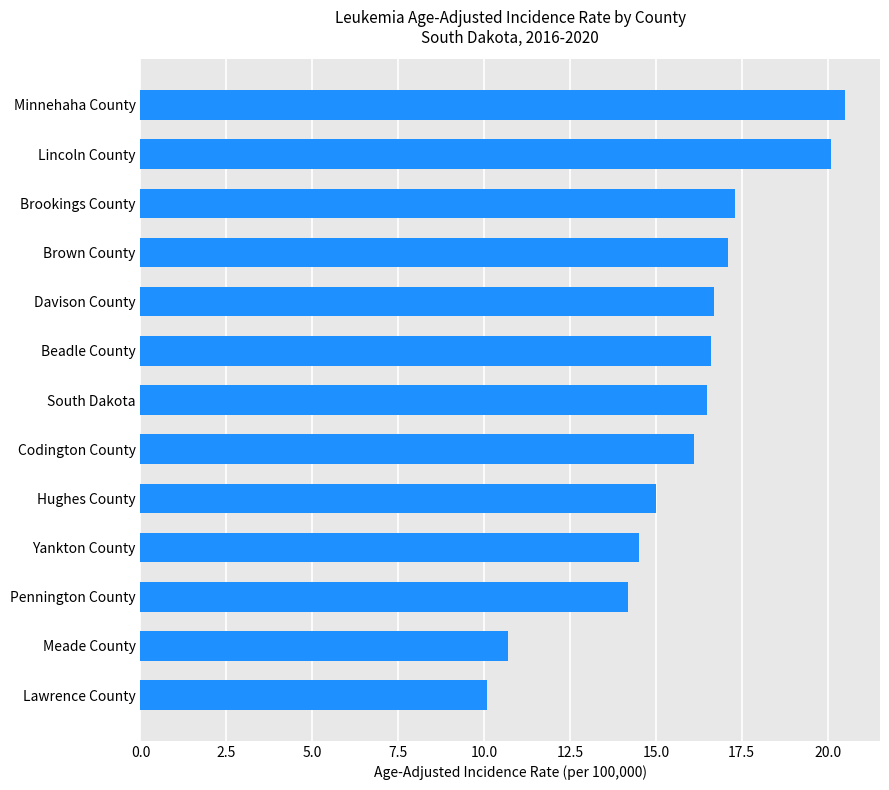

True or false: the data shows 9.6 at Yankton County.

False